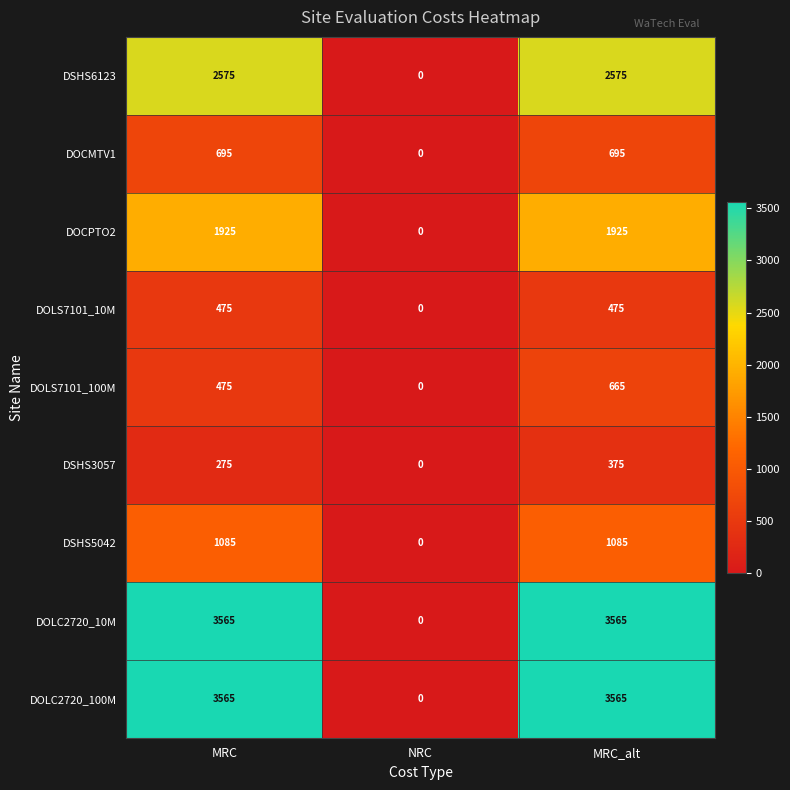

What is the average value of the DOLS7101_10M series?

317